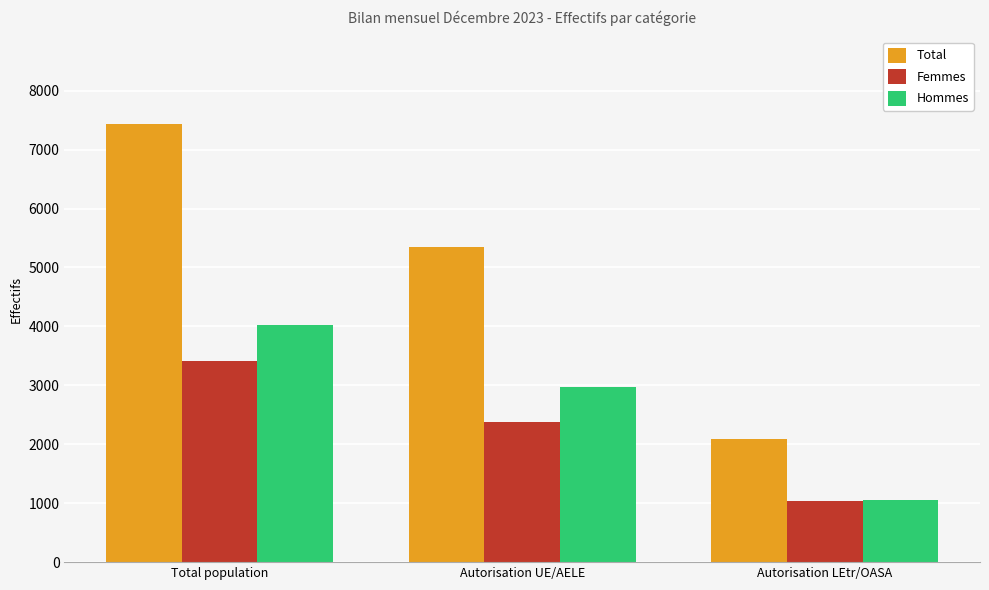

What position from the left is Autorisation LEtr/OASA?

3